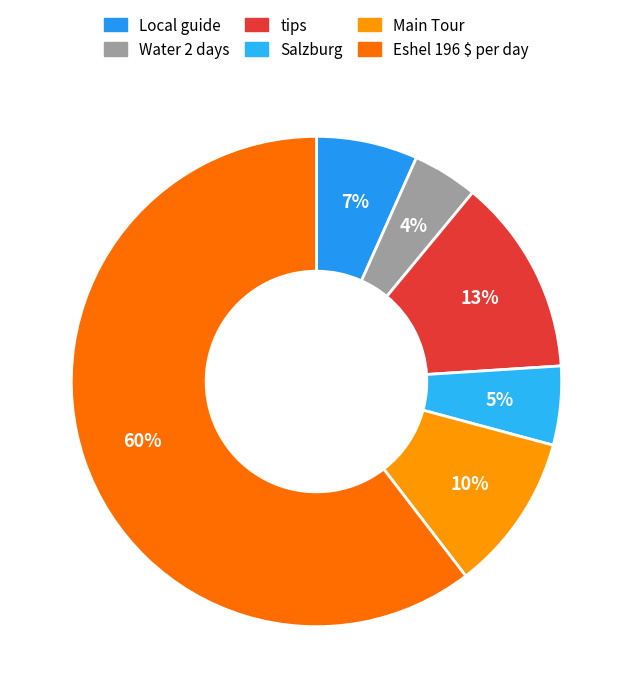

Does Eshel 196 $ per day account for over 50% of the chart?

Yes